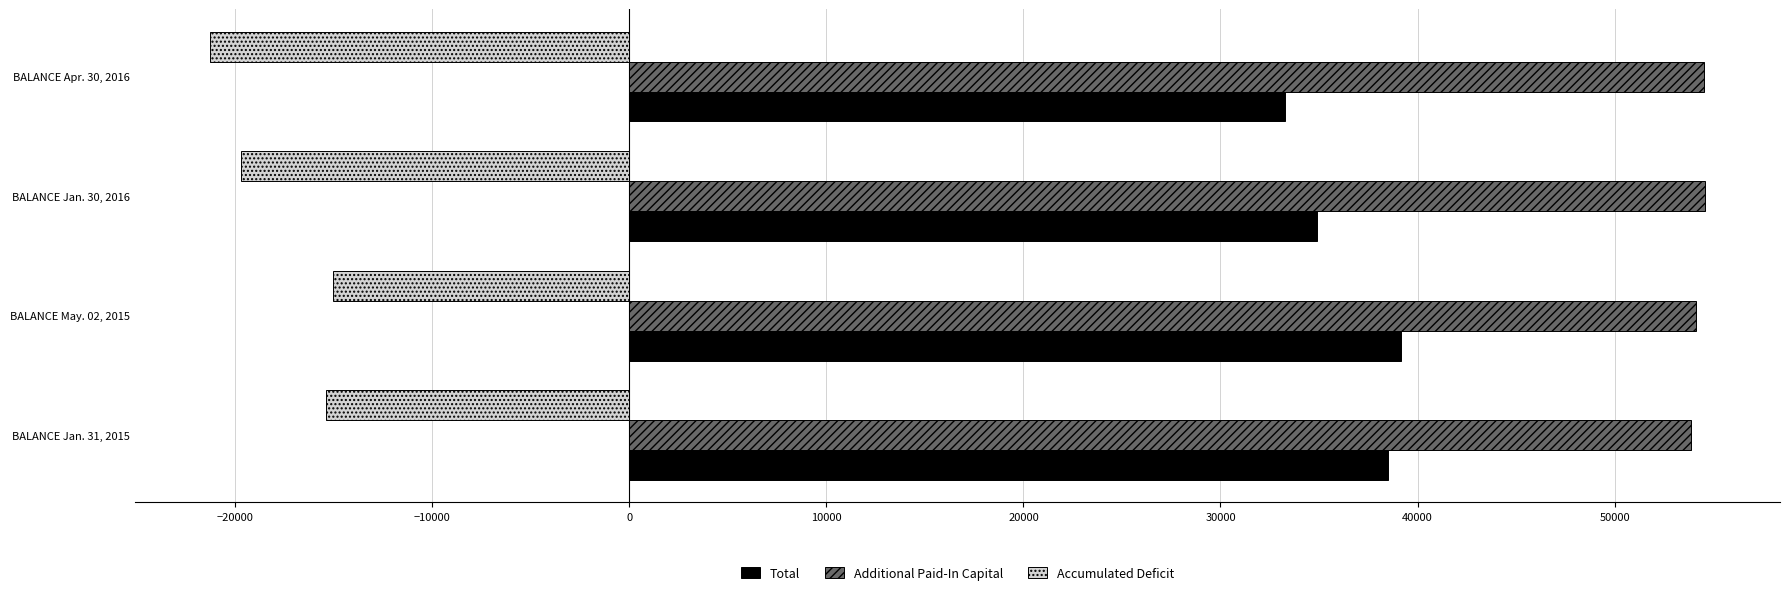

What is the spread (max minus min) of values at BALANCE Jan. 30, 2016?

74328